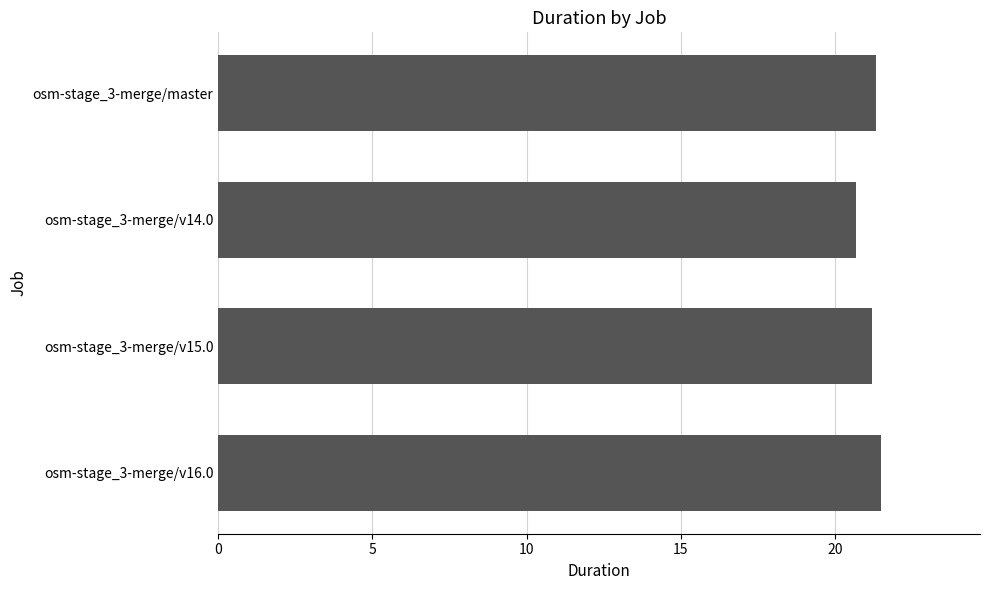

What is the change in value from osm-stage_3-merge/v14.0 to osm-stage_3-merge/v15.0?

+0.5